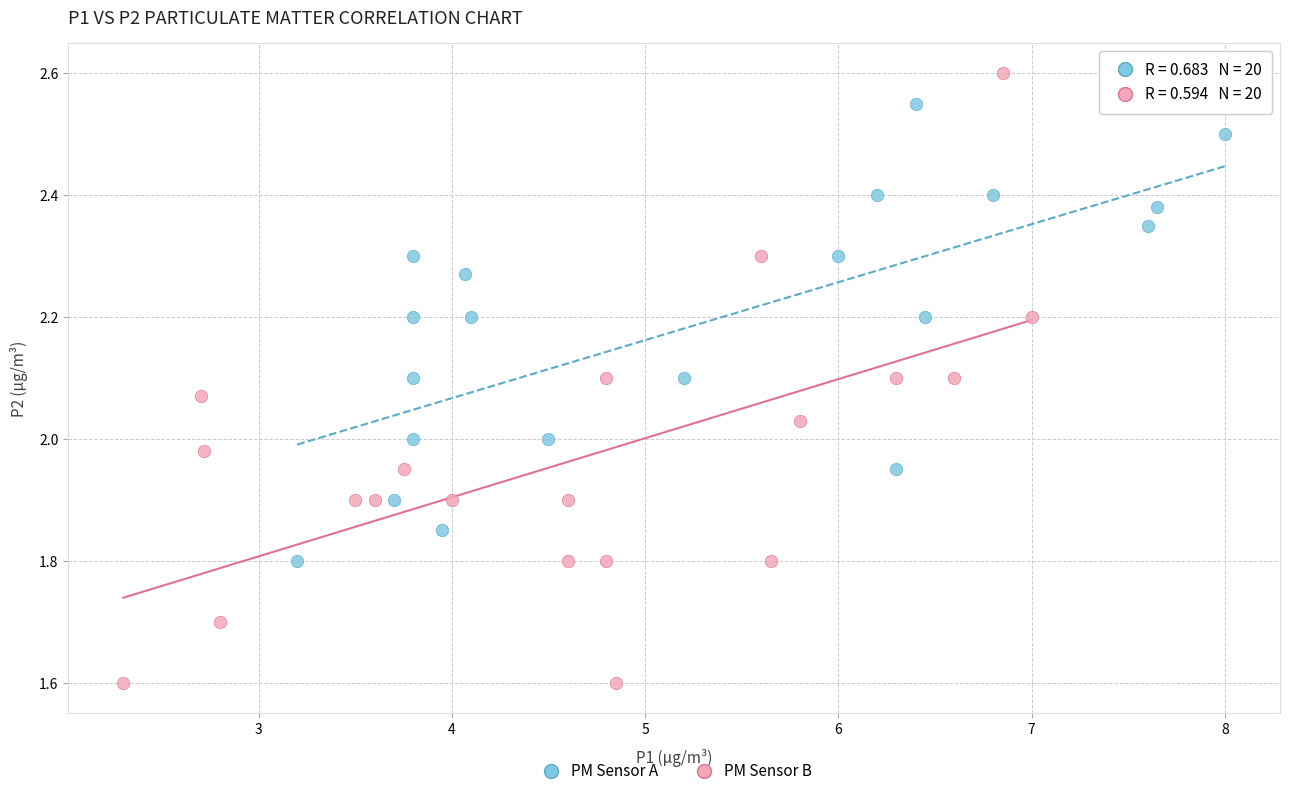

Which series reaches the maximum Y coordinate?

PM Sensor B